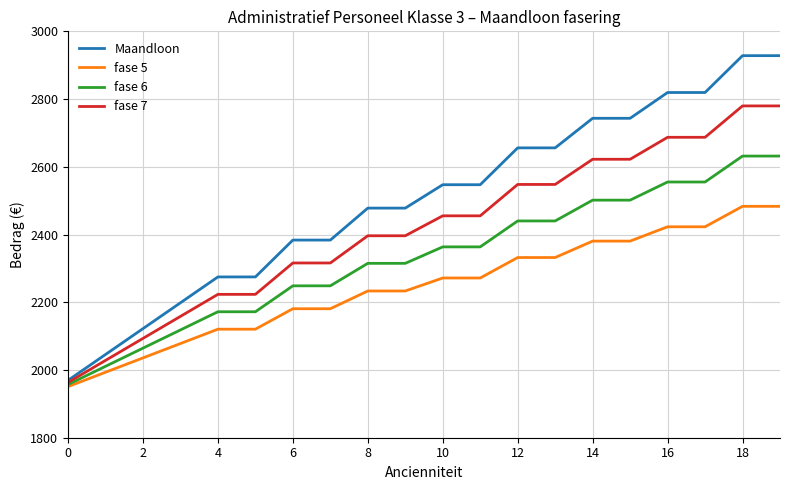

Rank the series by their average value, from lowest to highest.

fase 5, fase 6, fase 7, Maandloon